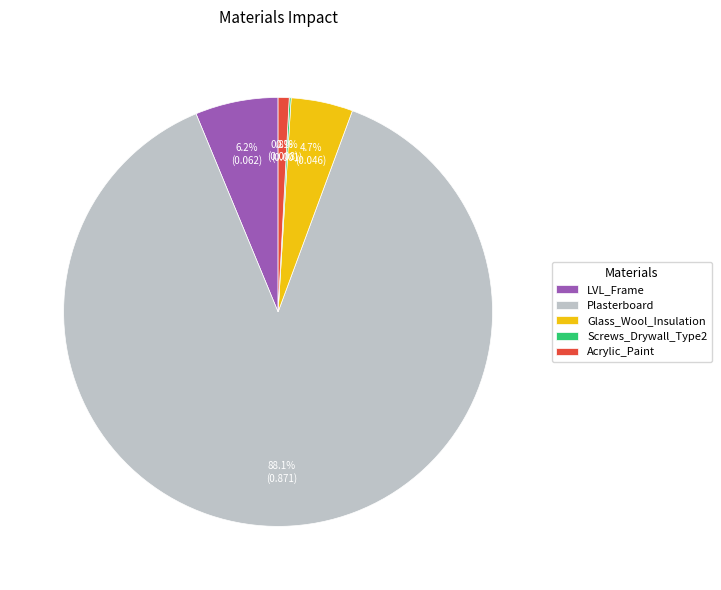

Which has a higher value, Plasterboard or Glass_Wool_Insulation?

Plasterboard